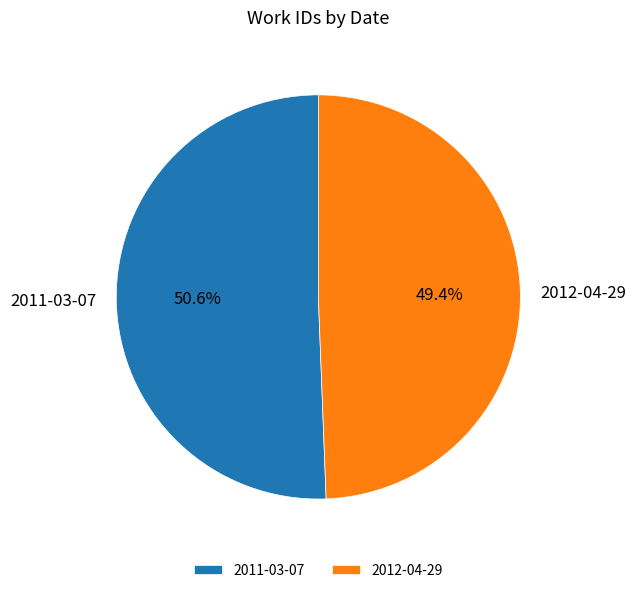

What portion of the pie excludes 2012-04-29?

50.6%